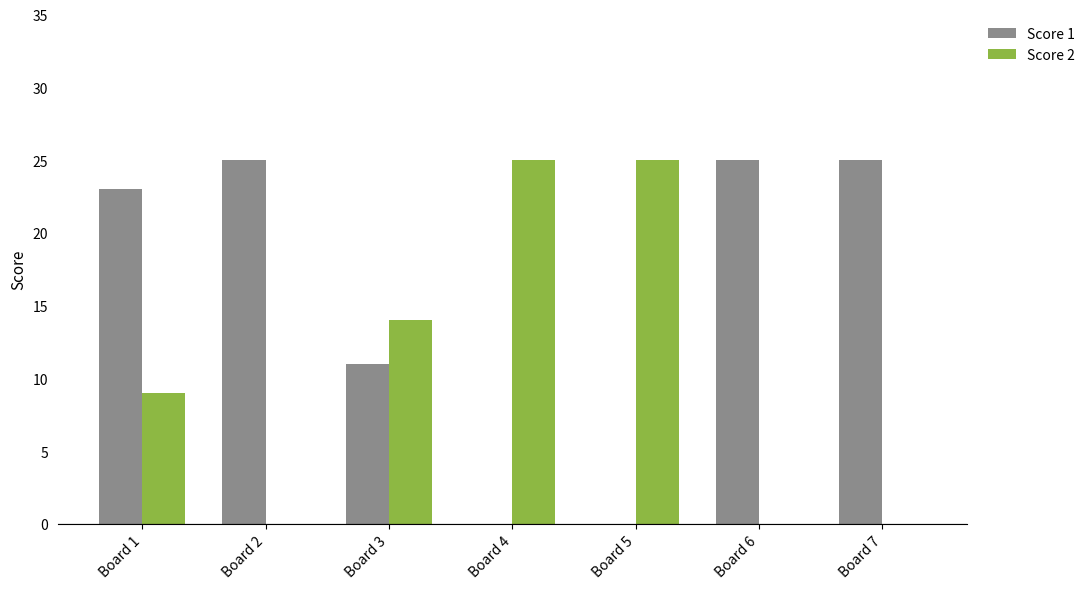

Are the bars grouped side by side (vs. stacked)?

Yes